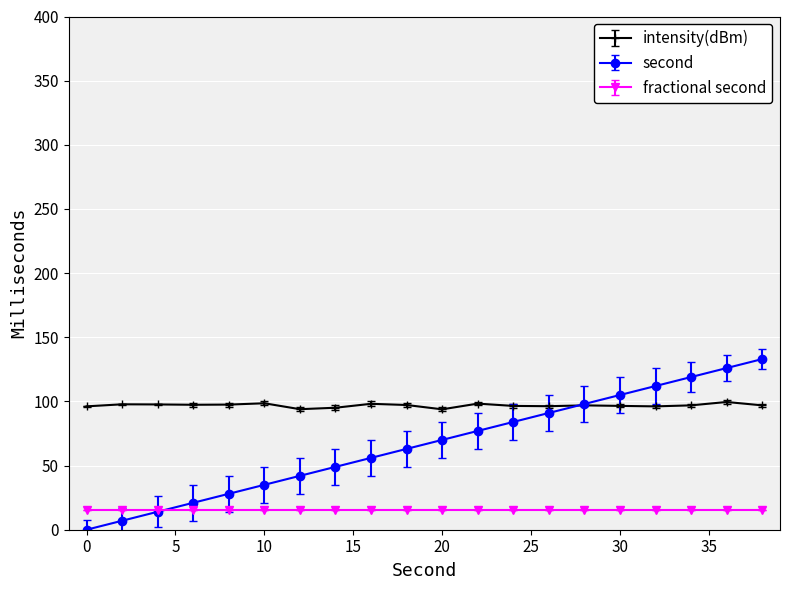

After their last crossing, which series has the higher values: intensity(dBm) or second?

second